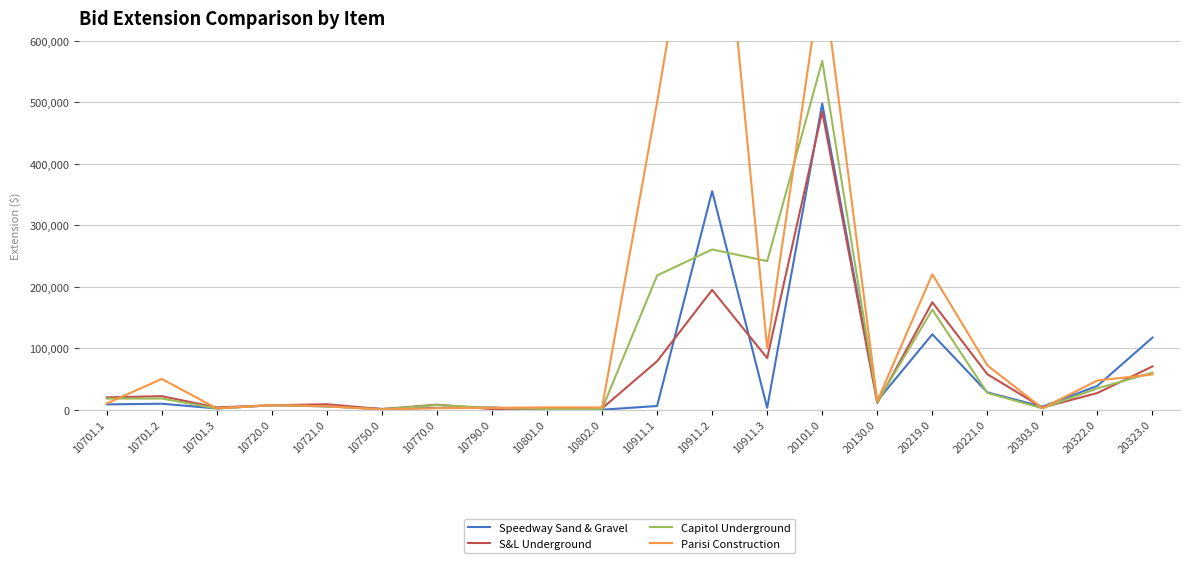

Count the number of categories in the chart.

20